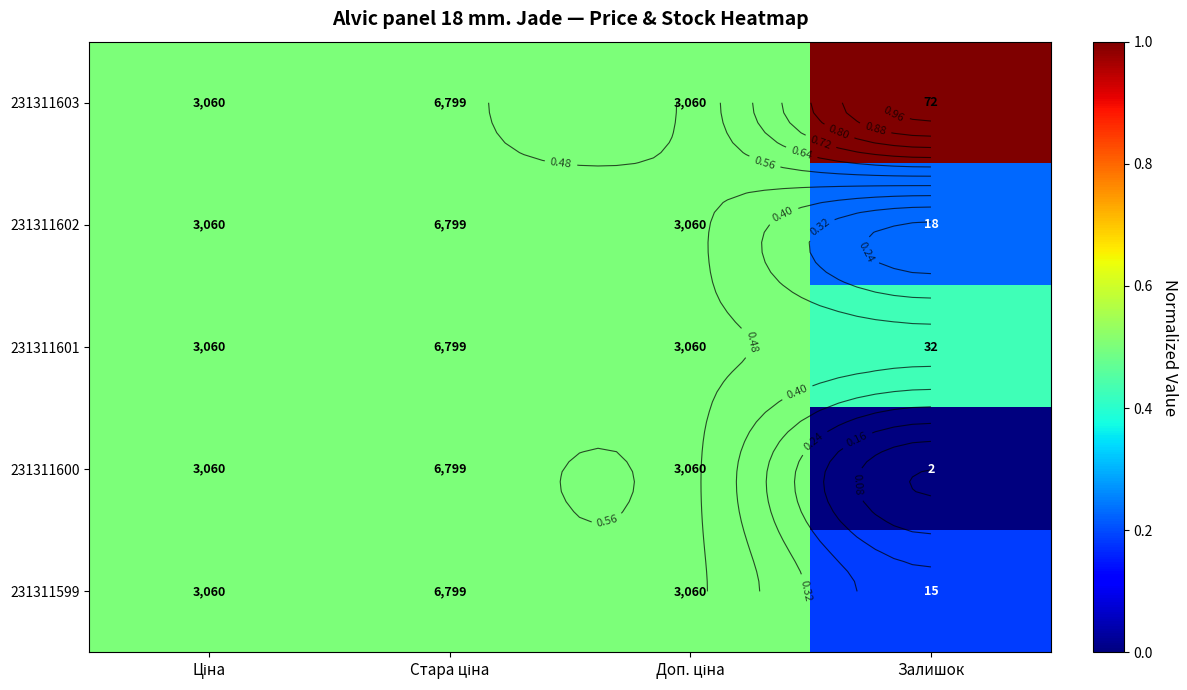

Read the 231311599 value at Доп. ціна.

0.5